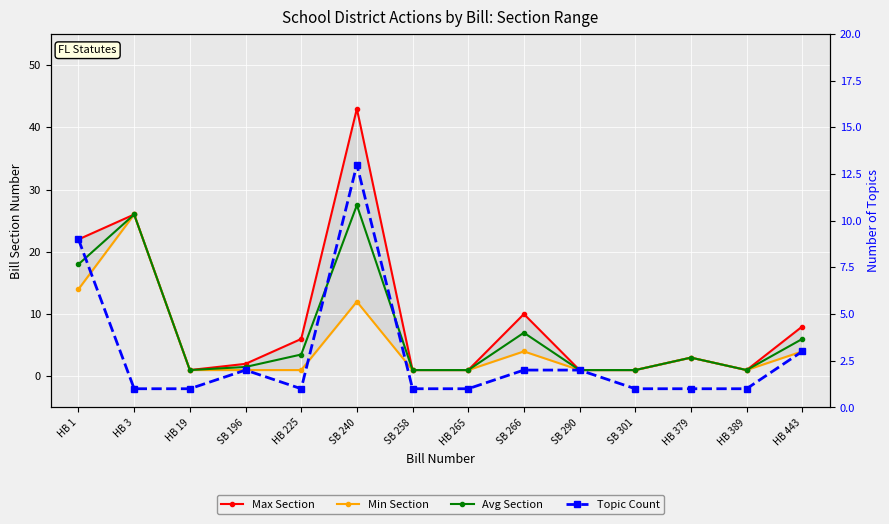

Which series has the largest total across all categories?

Max Section